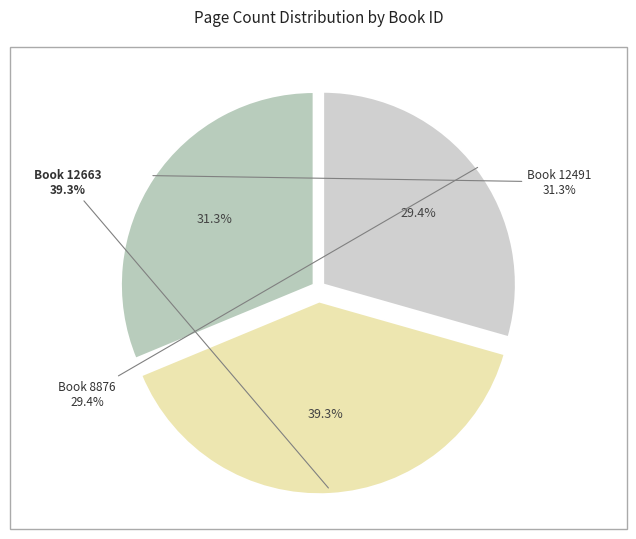

To the nearest percent, what is the combined percentage of 12663 and 12491?

71%